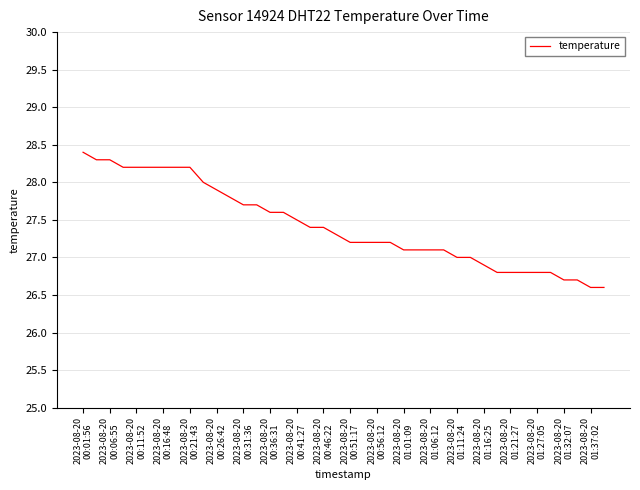

What is the greatest value displayed?

28.4